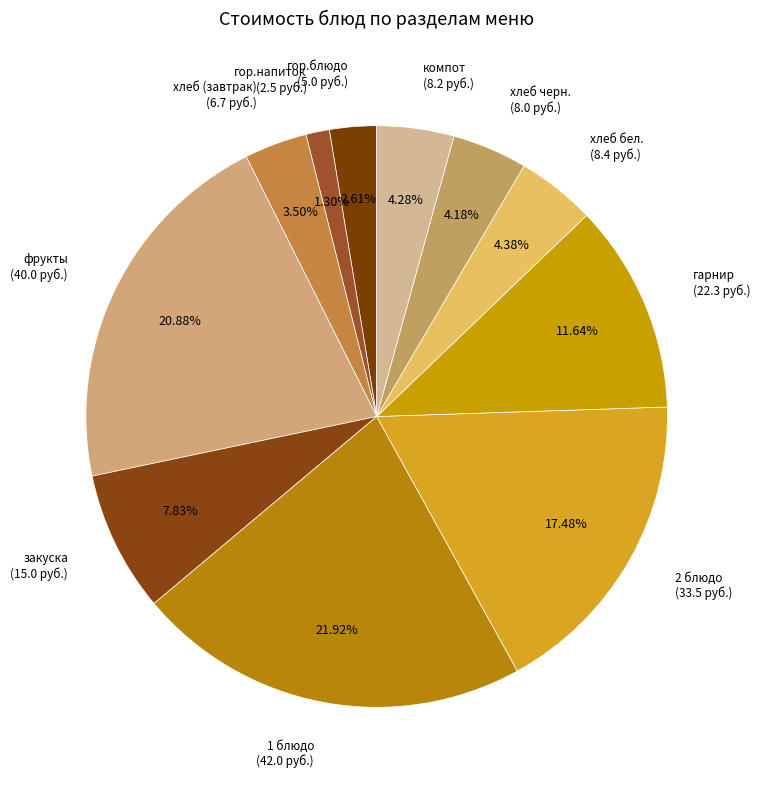

What portion of the pie excludes 1 блюдо?

78.1%